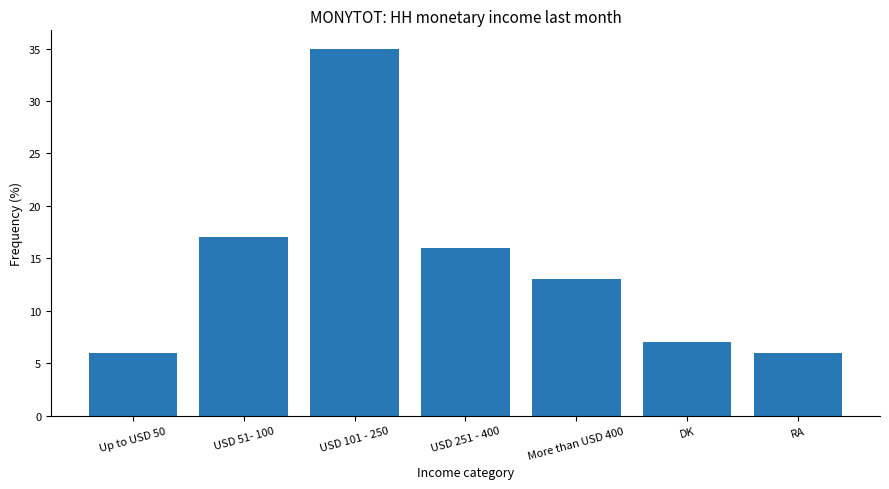

What is the label of the 5th bar from the right?

USD 101 - 250